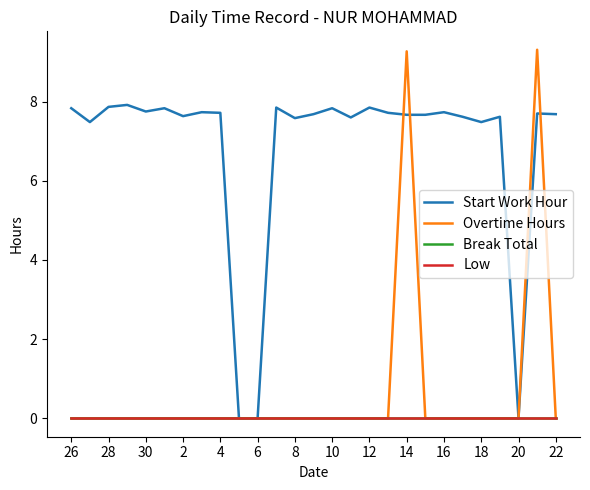

Does the chart display data point markers on the line(s)?

No